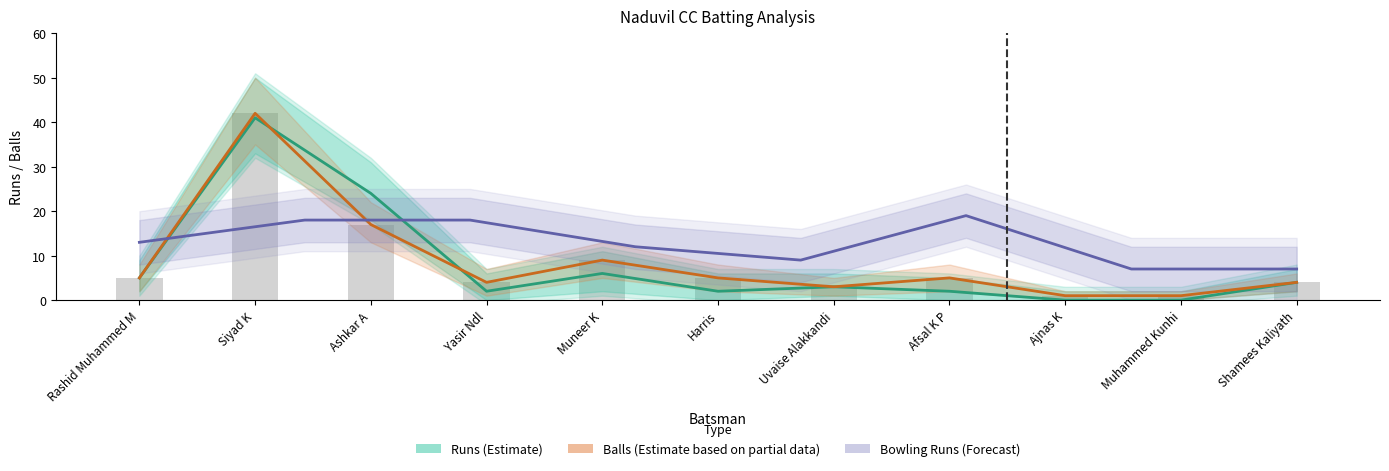

At which label is Runs closest to 20?

Ashkar A